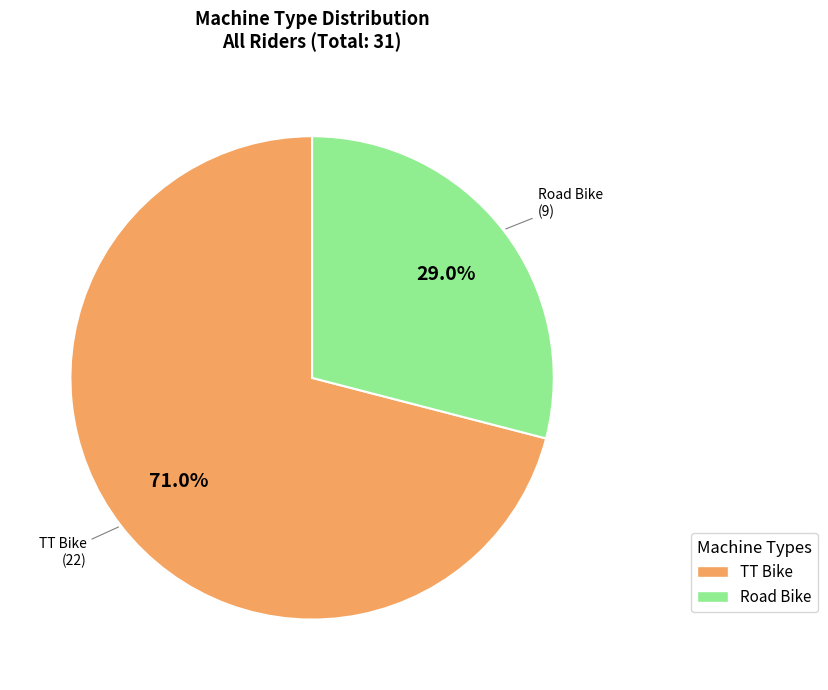

What is the largest slice in the pie chart?

TT Bike